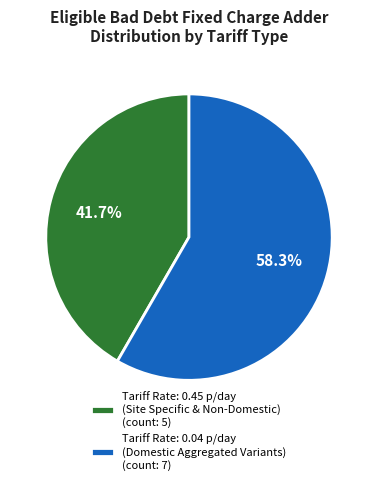

Rank the categories by value from highest to lowest.

Tariff Rate: 0.04 p/day (Domestic Aggregated Variants) (count: 7), Tariff Rate: 0.45 p/day (Site Specific & Non-Domestic) (count: 5)